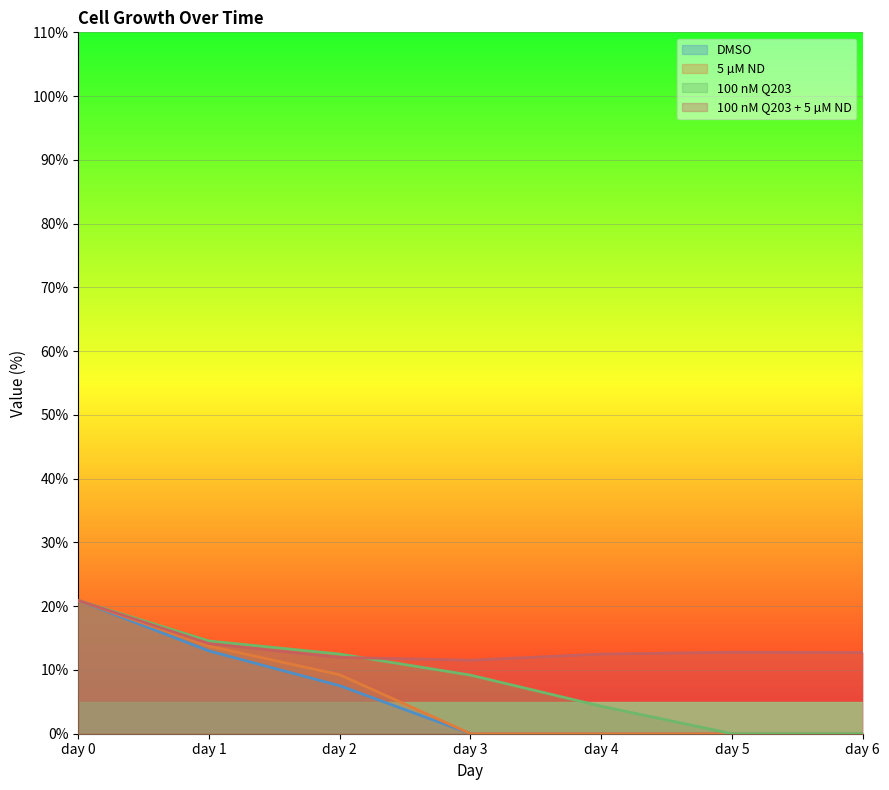

Rank the series at day 1 from lowest to highest value.

DMSO, 5 µM ND, 100 nM Q203 + 5 µM ND, 100 nM Q203